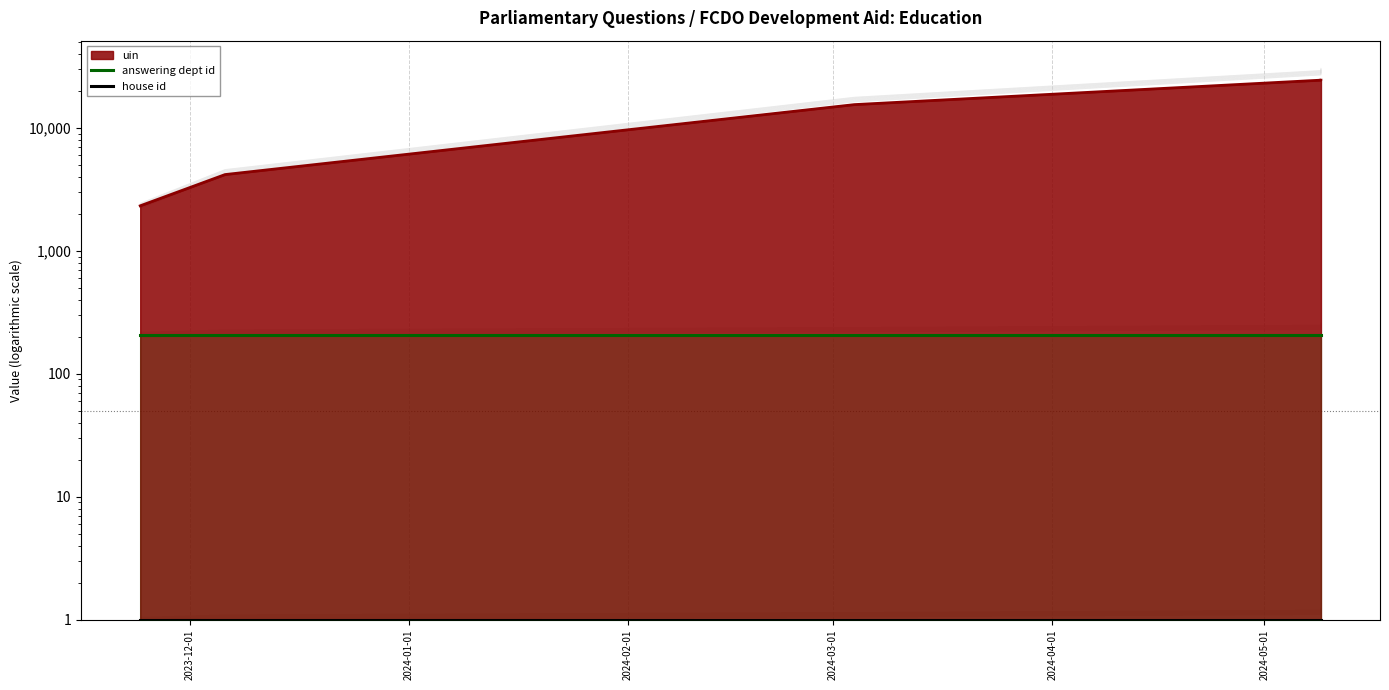

True or false: answering dept id and house id intersect in this chart.

False